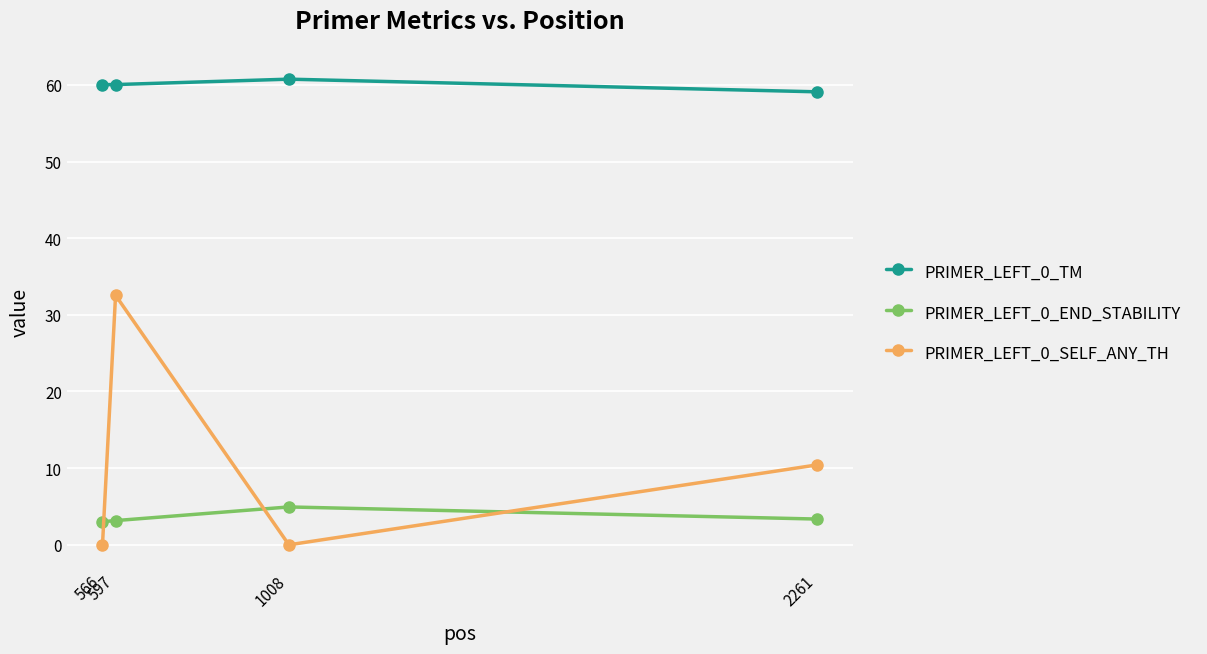

After their last crossing, which series has the higher values: PRIMER_LEFT_0_SELF_ANY_TH or PRIMER_LEFT_0_END_STABILITY?

PRIMER_LEFT_0_SELF_ANY_TH